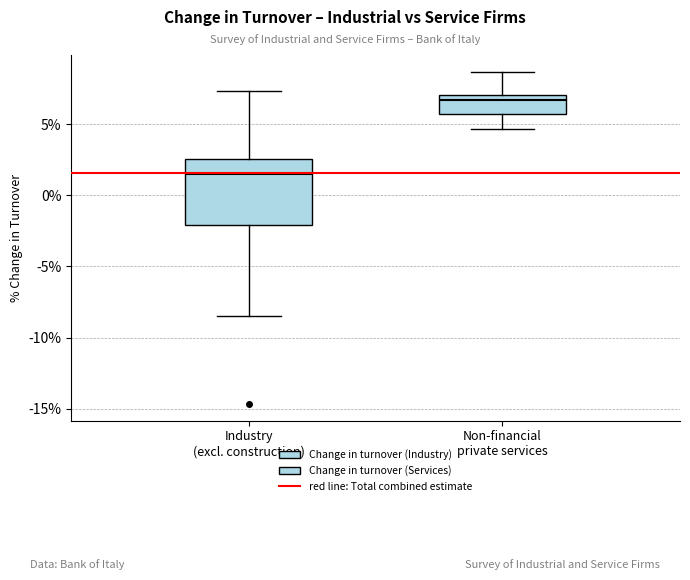

Reading left to right, transcribe this box plot: for each box, give where its median line is, the range the box spans, and where its two whiskers end, as read against the y-axis. The values are not printed on the chart, so give them approximately, as read against the axis.

Industry (excl. construction): median 1.5, box -2.0 to 2.5, whiskers -8.5 to 7.5
Non-financial private services: median 6.5, box 5.5 to 7.0, whiskers 4.5 to 8.5